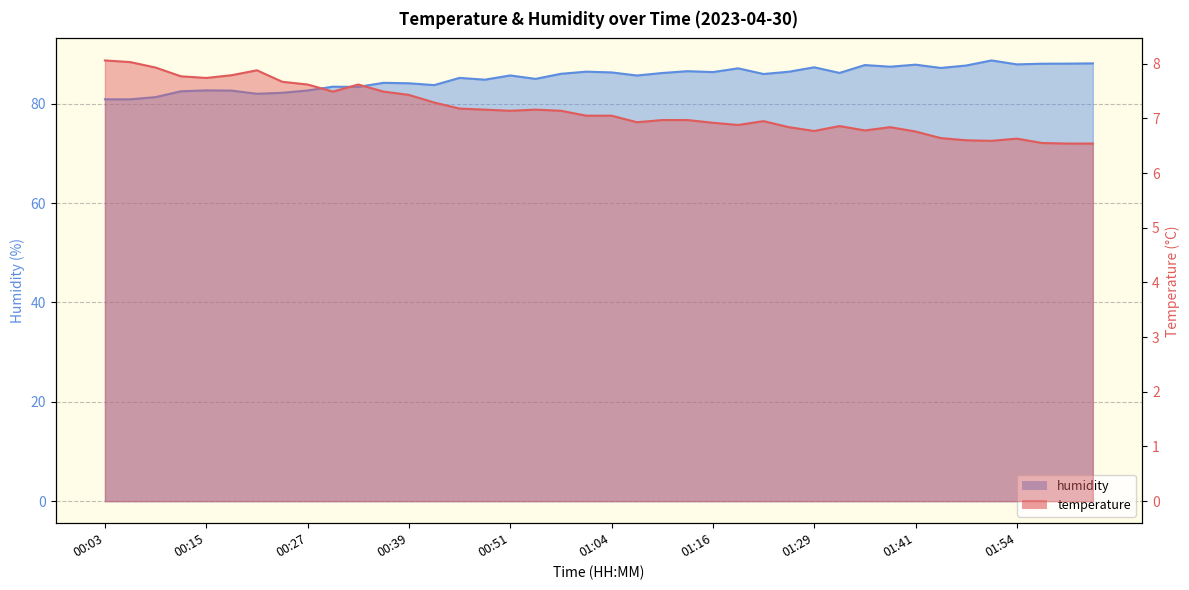

Reading right to left, extract all data points from this chart.

temperature: 02:03=6.5	02:00=6.5	01:57=6.5	01:54=6.6	01:51=6.6	01:48=6.6	01:44=6.6	01:41=6.8	01:38=6.8	01:35=6.8	01:32=6.9	01:29=6.8	01:25=6.8	01:22=7.0	01:19=6.9	01:16=6.9	01:13=7.0	01:10=7.0	01:07=6.9	01:04=7.0	01:01=7.0	00:58=7.1	00:54=7.2	00:51=7.1	00:48=7.2	00:45=7.2	00:42=7.3	00:39=7.4	00:36=7.5	00:33=7.6	00:30=7.5	00:27=7.6	00:24=7.7	00:21=7.9	00:18=7.8	00:15=7.7	00:12=7.8	00:09=7.9	00:06=8.0	00:03=8.1
humidity: 02:03=88.1	02:00=88.1	01:57=88.0	01:54=87.9	01:51=88.7	01:48=87.7	01:44=87.2	01:41=87.9	01:38=87.5	01:35=87.8	01:32=86.2	01:29=87.3	01:25=86.4	01:22=86.0	01:19=87.1	01:16=86.4	01:13=86.5	01:10=86.2	01:07=85.7	01:04=86.3	01:01=86.5	00:58=86.0	00:54=85.0	00:51=85.7	00:48=84.8	00:45=85.2	00:42=83.8	00:39=84.1	00:36=84.2	00:33=83.4	00:30=83.4	00:27=82.7	00:24=82.2	00:21=82.0	00:18=82.6	00:15=82.7	00:12=82.5	00:09=81.3	00:06=80.9	00:03=80.9